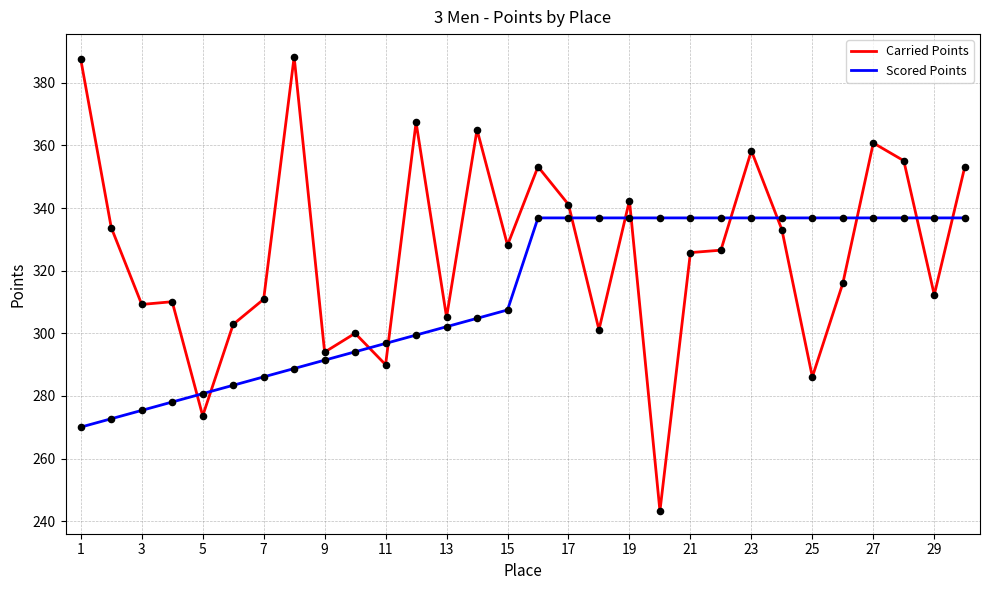

Which series has the largest total across all categories?

Carried Points